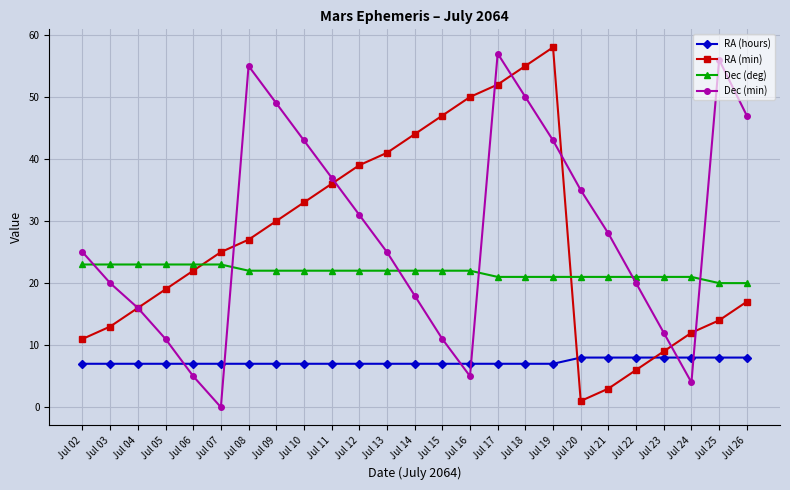

What are all the series names shown in the legend?

RA (hours), RA (min), Dec (deg), Dec (min)